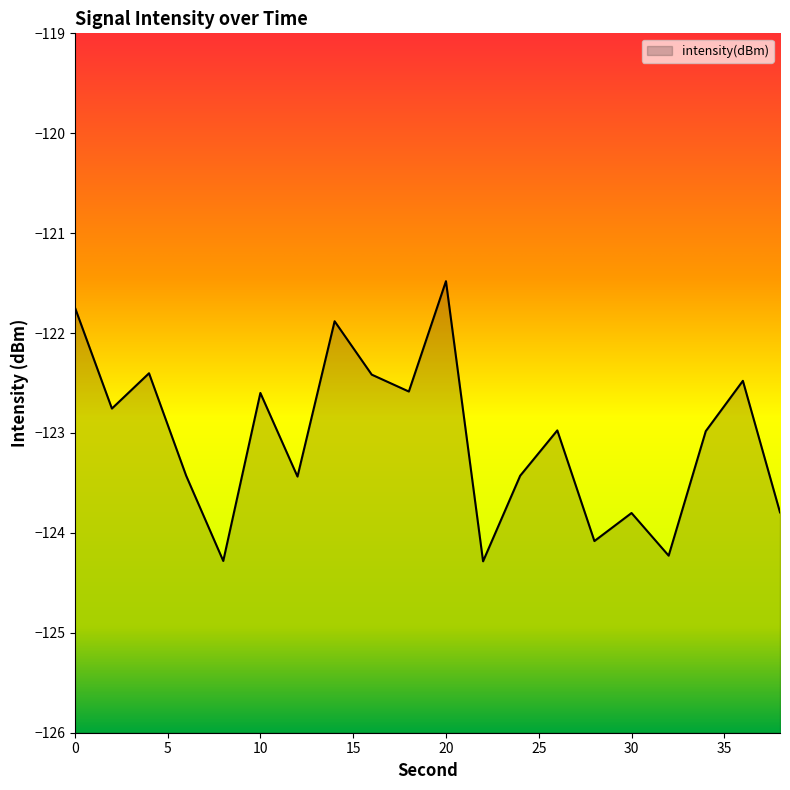

True or false: the data shows -124.2 at 32.

True